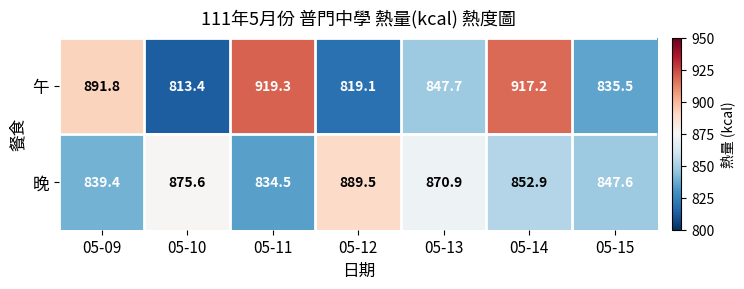

Which series has the largest range (max minus min)?

午